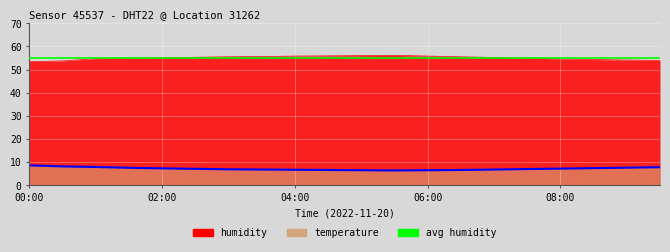

What is the difference between the highest and lowest values at 08:00?

47.4